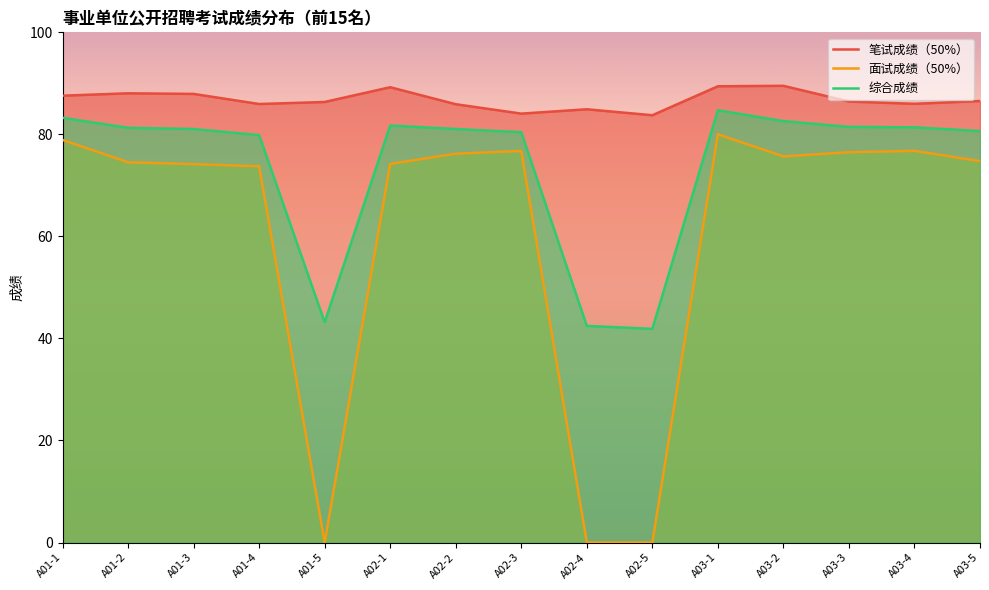

Reading left to right, extract all data points from this chart.

笔试成绩（50%）: 87.6	88.0	87.9	86.0	86.3	89.2	85.9	84.1	84.9	83.8	89.4	89.5	86.4	86.0	86.5
面试成绩（50%）: 78.9	74.5	74.2	73.8	0.0	74.2	76.2	76.8	0.0	0.0	80.0	75.7	76.5	76.8	74.8
综合成绩: 83.2	81.3	81.0	79.8	43.2	81.7	81.1	80.4	42.5	41.9	84.7	82.6	81.5	81.4	80.7